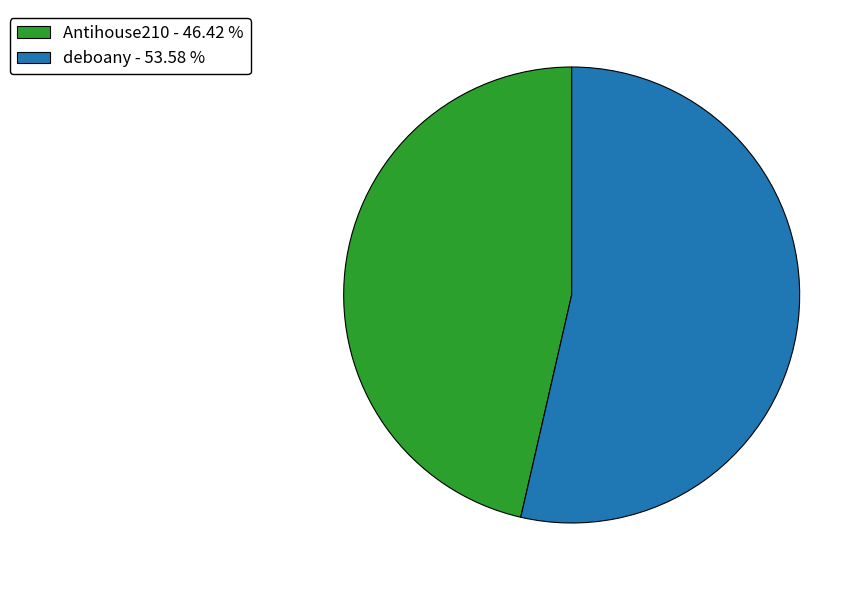

Which has a higher value, Antihouse210 - 46.42 % or deboany - 53.58 %?

deboany - 53.58 %